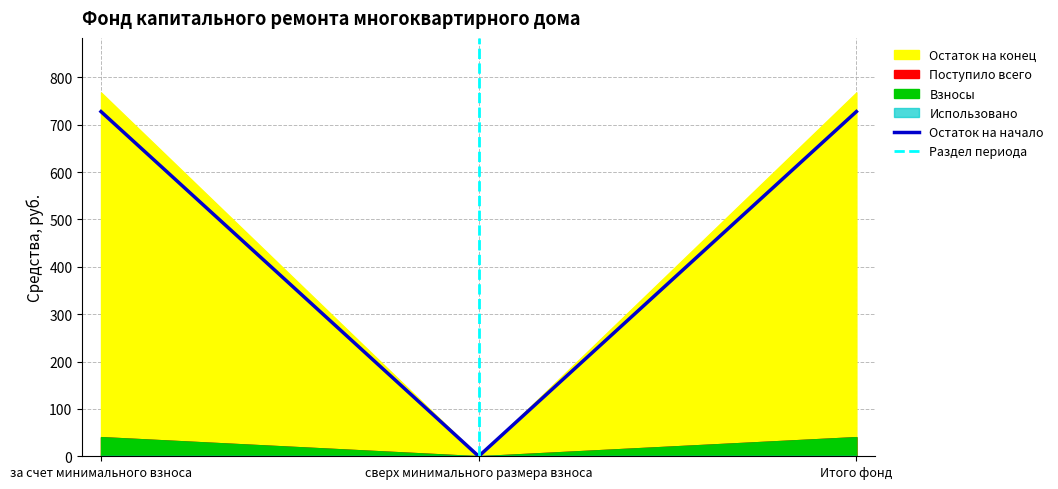

How many lines are shown in the chart?

5